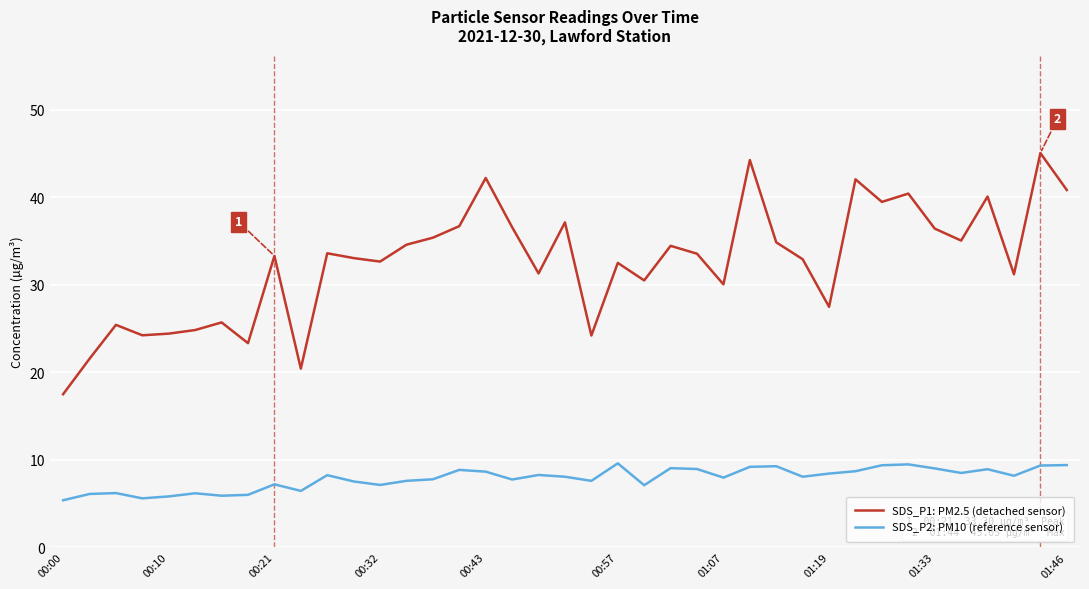

What is the average value of the SDS_P1: PM2.5 (detached sensor) series?

32.5